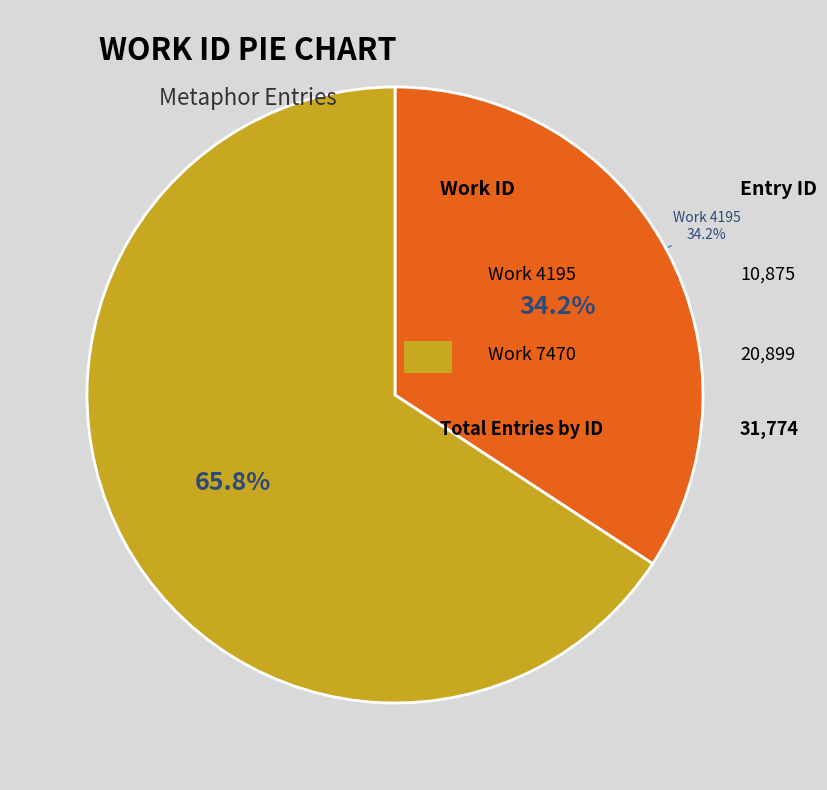

Rank the categories by value from lowest to highest.

4195, 7470